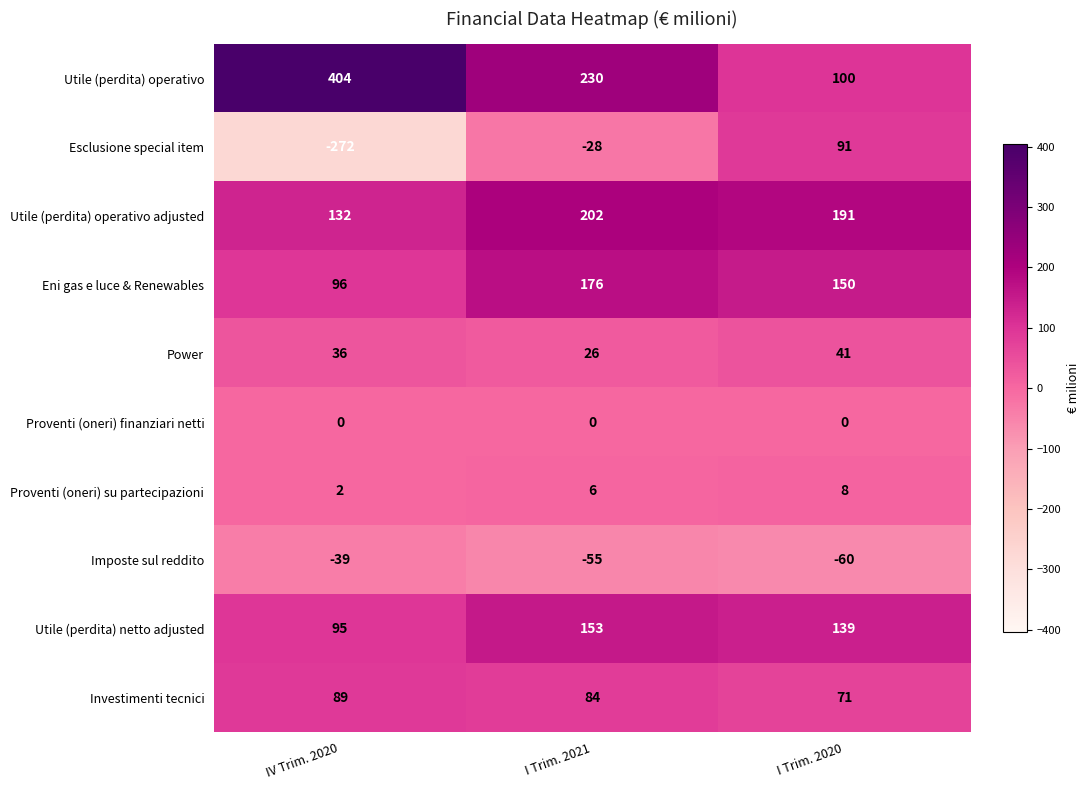

Reading right to left, transcribe all the data shown in this chart.

Utile (perdita) operativo: I Trim. 2020=100	I Trim. 2021=230	IV Trim. 2020=404
Esclusione special item: I Trim. 2020=91	I Trim. 2021=-28	IV Trim. 2020=-272
Utile (perdita) operativo adjusted: I Trim. 2020=191	I Trim. 2021=202	IV Trim. 2020=132
Eni gas e luce & Renewables: I Trim. 2020=150	I Trim. 2021=176	IV Trim. 2020=96
Power: I Trim. 2020=41	I Trim. 2021=26	IV Trim. 2020=36
Proventi (oneri) finanziari netti: I Trim. 2020=0	I Trim. 2021=0	IV Trim. 2020=0
Proventi (oneri) su partecipazioni: I Trim. 2020=8	I Trim. 2021=6	IV Trim. 2020=2
Imposte sul reddito: I Trim. 2020=-60	I Trim. 2021=-55	IV Trim. 2020=-39
Utile (perdita) netto adjusted: I Trim. 2020=139	I Trim. 2021=153	IV Trim. 2020=95
Investimenti tecnici: I Trim. 2020=71	I Trim. 2021=84	IV Trim. 2020=89